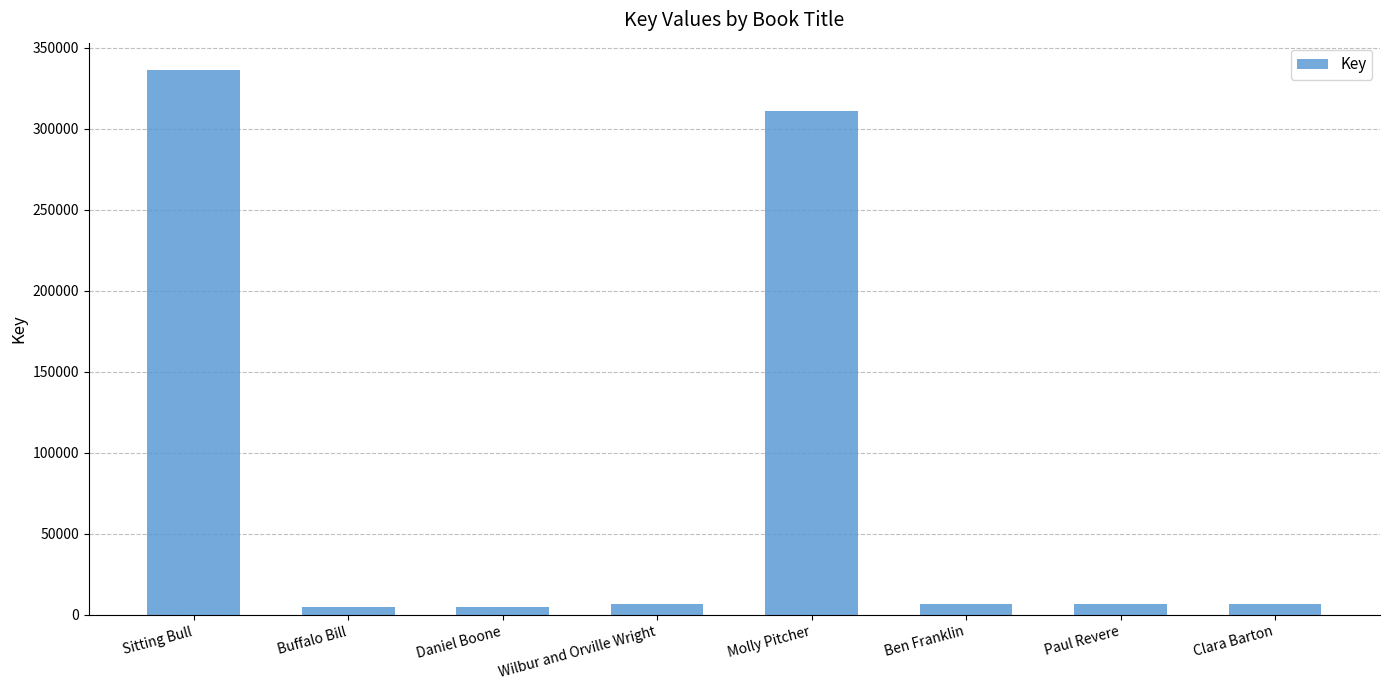

What is the label of the 4th bar from the left?

Wilbur and Orville Wright